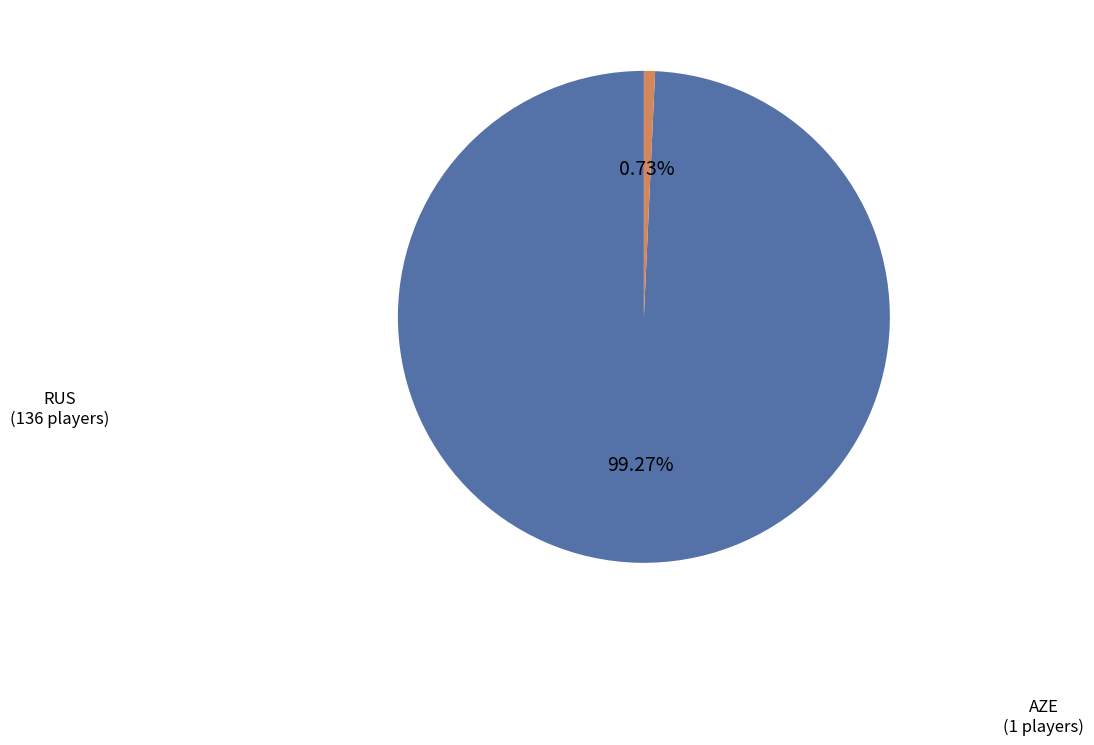

To the nearest percent, what is the average slice percentage?

50%